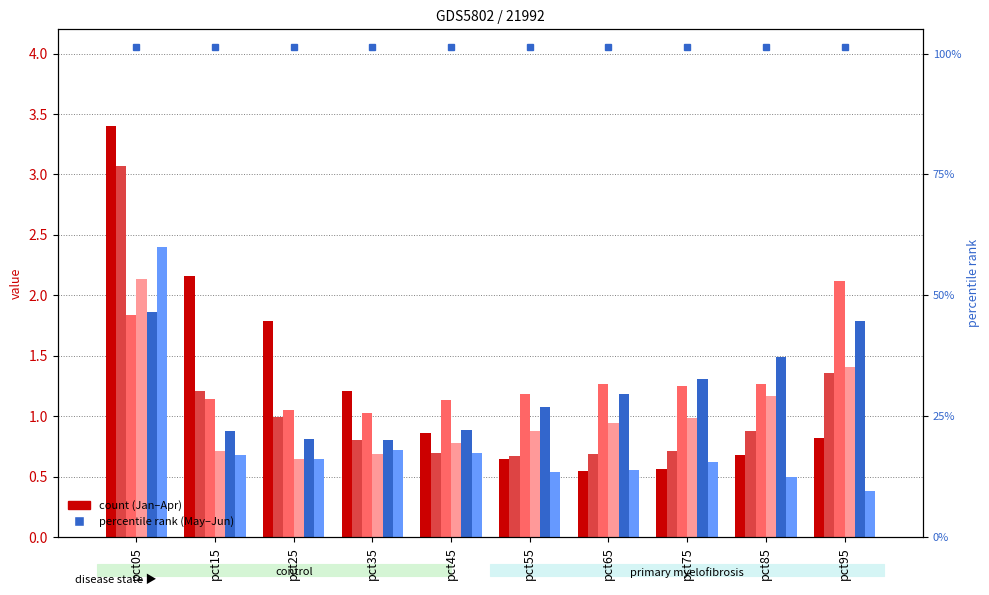

What is the difference between the Apr values at pct75 and pct55?

0.1